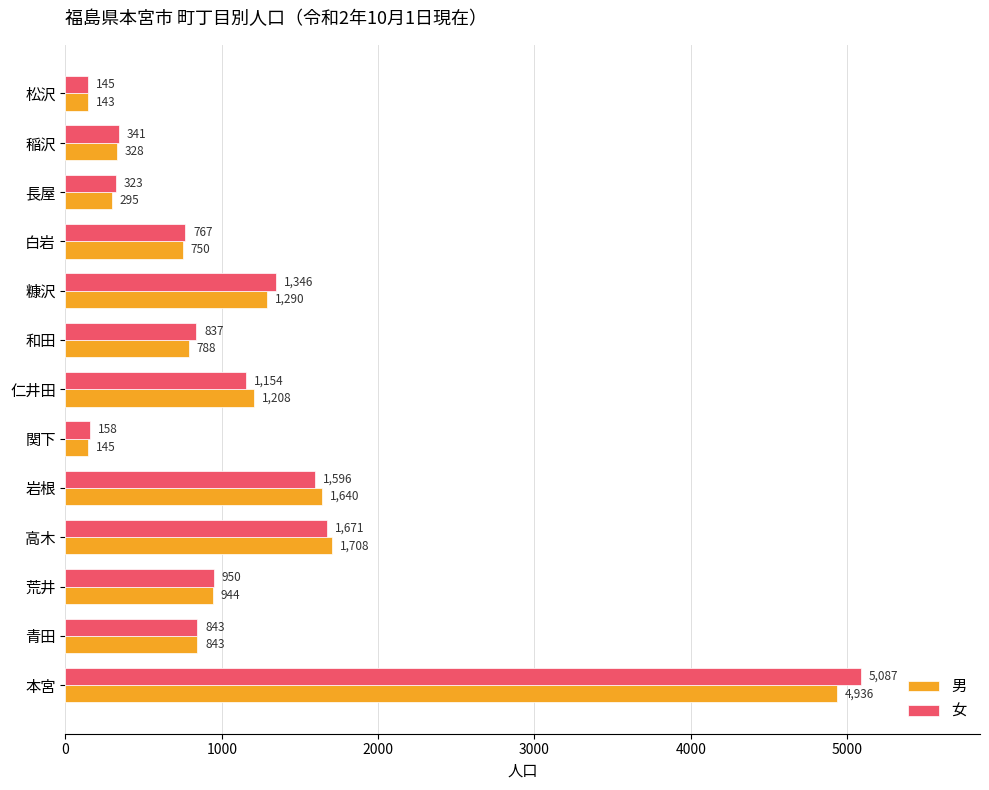

The value of 男 at 高木 is 2967. True or false?

False